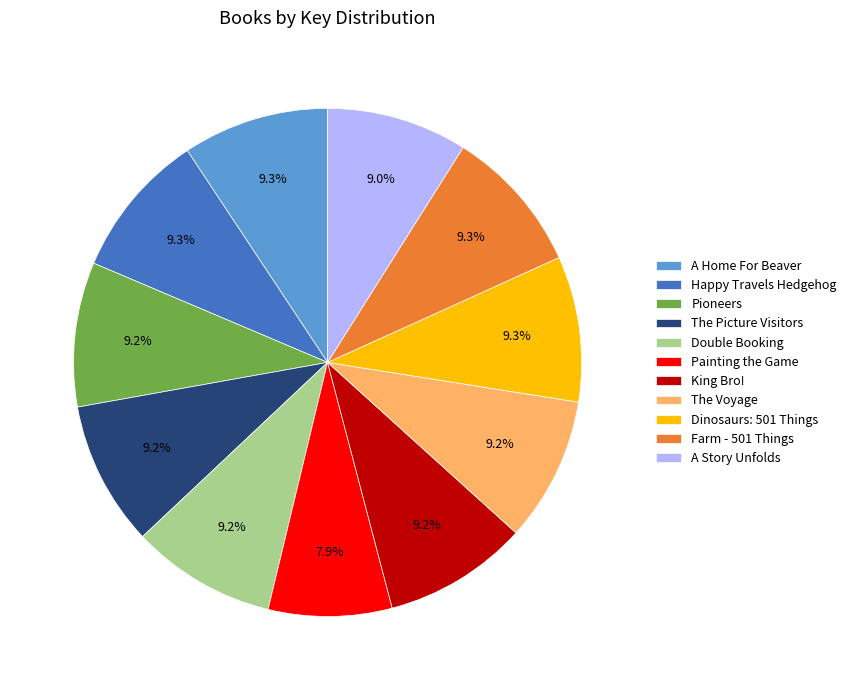

To the nearest percent, what is the difference between the largest and smallest slice percentages?

1%